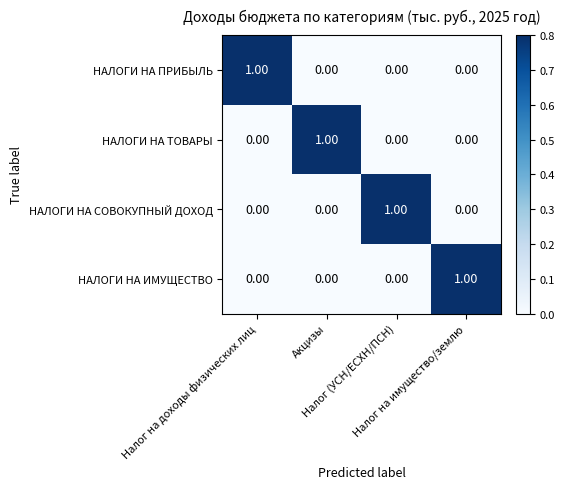

At how many categories does at least one series exceed 0?

4